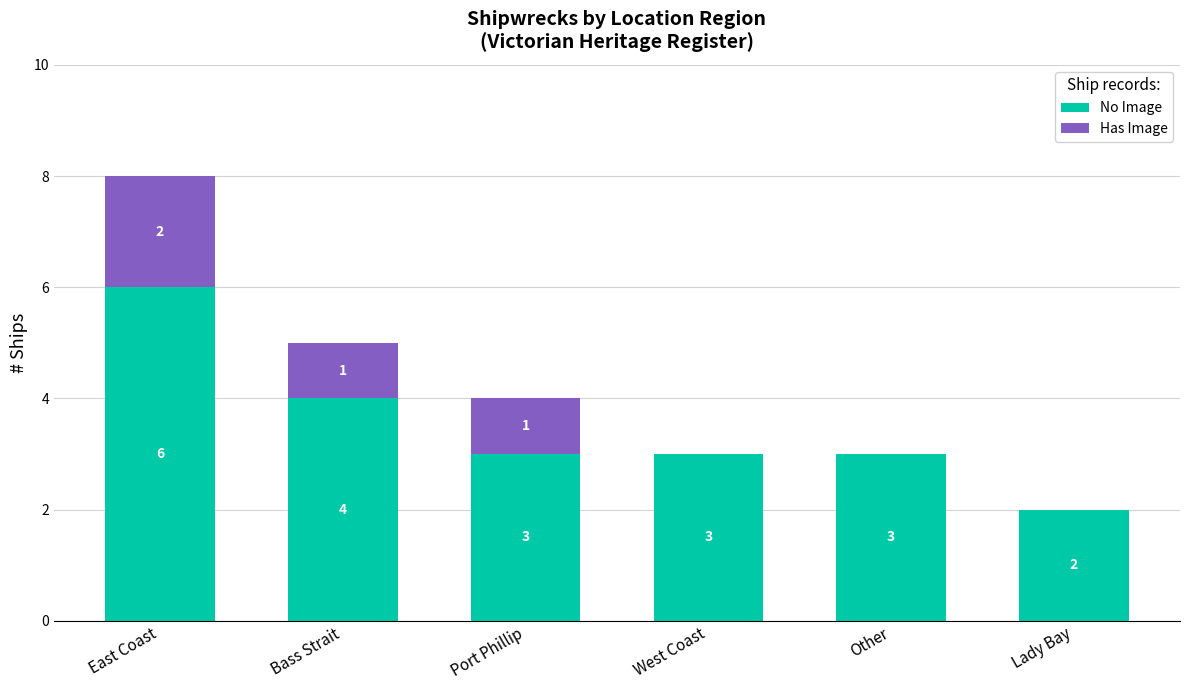

What are all the series names shown in the legend?

No Image, Has Image